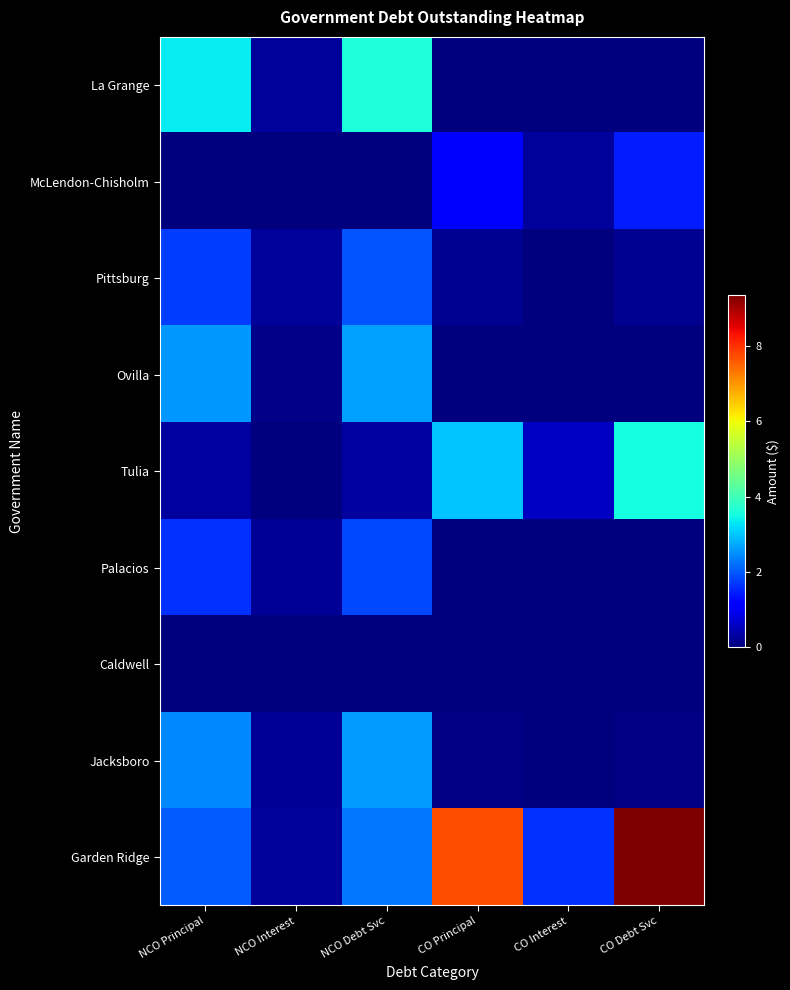

Reading right to left, list all the values displayed in this chart.

La Grange: CO Debt Svc=0.0	CO Interest=0.0	CO Principal=0.0	NCO Debt Svc=3586345.0	NCO Interest=241345.0	NCO Principal=3345000.0
McLendon-Chisholm: CO Debt Svc=1432181.2	CO Interest=252181.2	CO Principal=1180000.0	NCO Debt Svc=0.0	NCO Interest=0.0	NCO Principal=0.0
Pittsburg: CO Debt Svc=161175.0	CO Interest=11175.0	CO Principal=150000.0	NCO Debt Svc=1969429.5	NCO Interest=238429.5	NCO Principal=1731000.0
Ovilla: CO Debt Svc=0.0	CO Interest=0.0	CO Principal=0.0	NCO Debt Svc=2665755.5	NCO Interest=95755.5	NCO Principal=2570000.0
Tulia: CO Debt Svc=3542668.0	CO Interest=555668.0	CO Principal=2987000.0	NCO Debt Svc=290247.4	NCO Interest=4247.4	NCO Principal=286000.0
Palacios: CO Debt Svc=0.0	CO Interest=0.0	CO Principal=0.0	NCO Debt Svc=1832062.8	NCO Interest=205062.8	NCO Principal=1627000.0
Caldwell: CO Debt Svc=0.0	CO Interest=0.0	CO Principal=0.0	NCO Debt Svc=0.0	NCO Interest=0.0	NCO Principal=0.0
Jacksboro: CO Debt Svc=40930.0	CO Interest=930.0	CO Principal=40000.0	NCO Debt Svc=2616368.8	NCO Interest=201368.8	NCO Principal=2415000.0
Garden Ridge: CO Debt Svc=9354556.2	CO Interest=1624556.2	CO Principal=7730000.0	NCO Debt Svc=2273150.0	NCO Interest=243150.0	NCO Principal=2030000.0